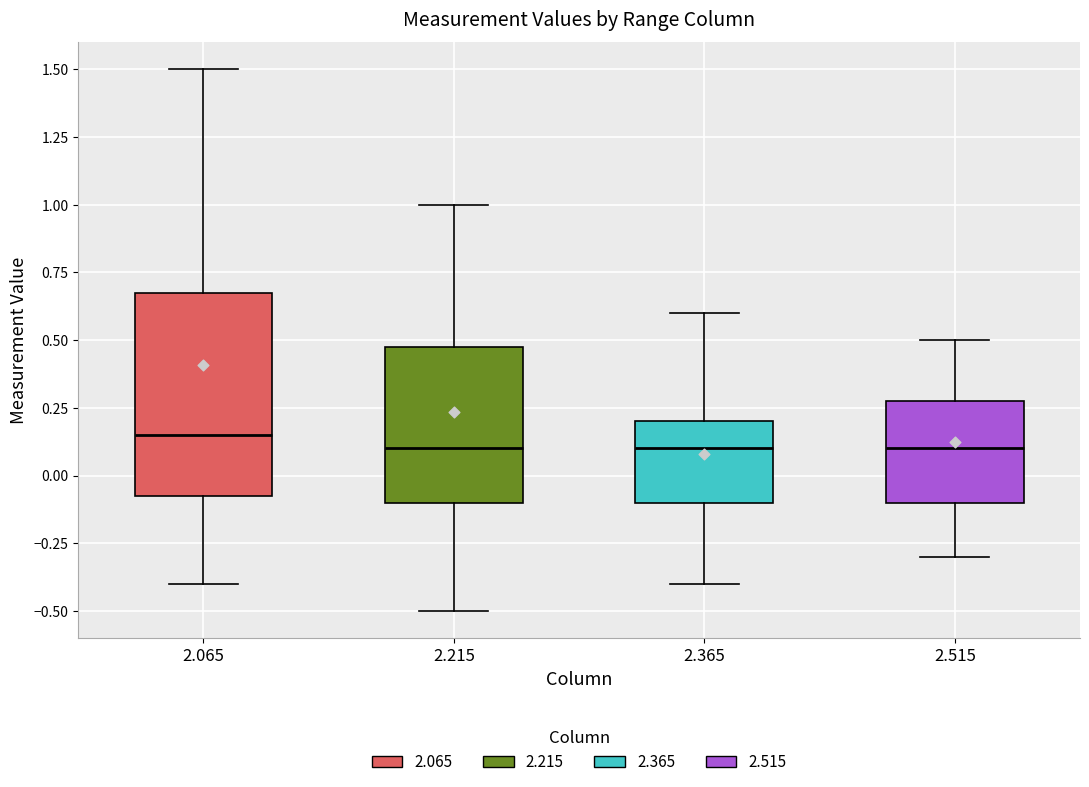

Comparing the boxes themselves (not the whiskers), which one is the tallest?

2.065